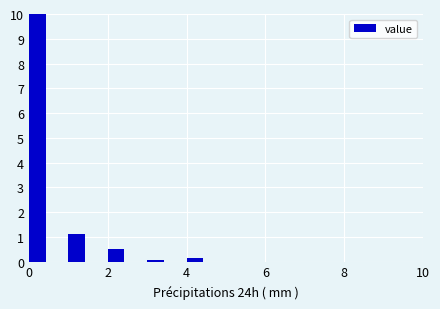

Read against the x-axis, roughly where is the centre of the tallest bar?

0.2